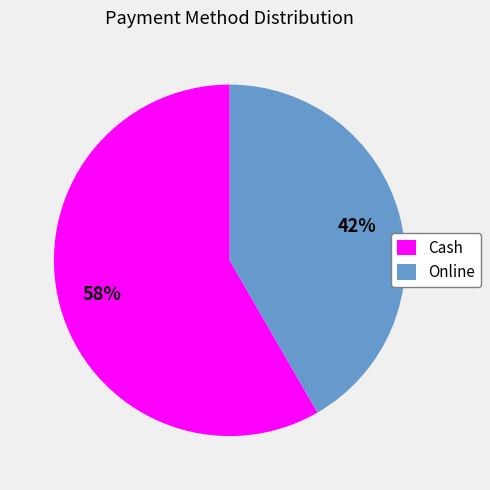

What is the smallest slice in the pie chart?

Online